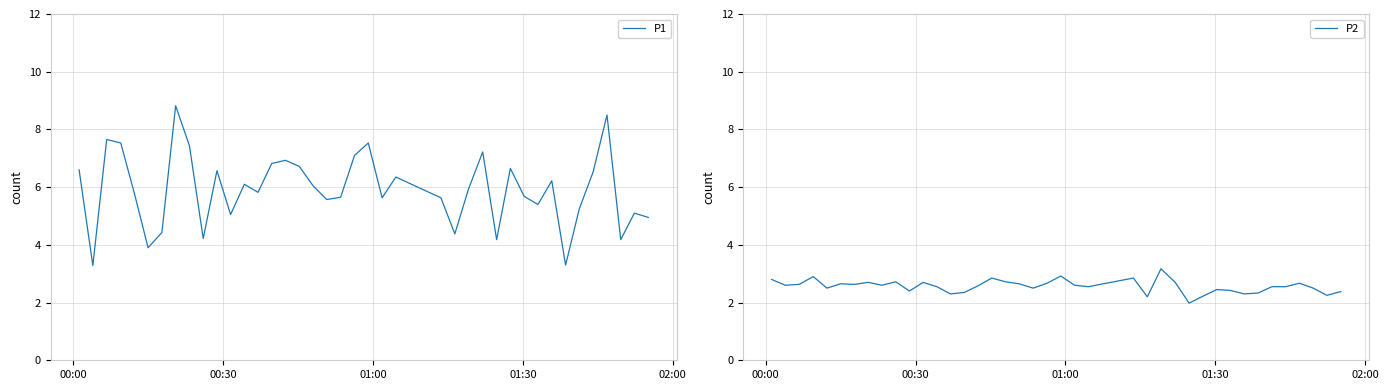

List the series in order of their peak value, lowest first.

P2, P1